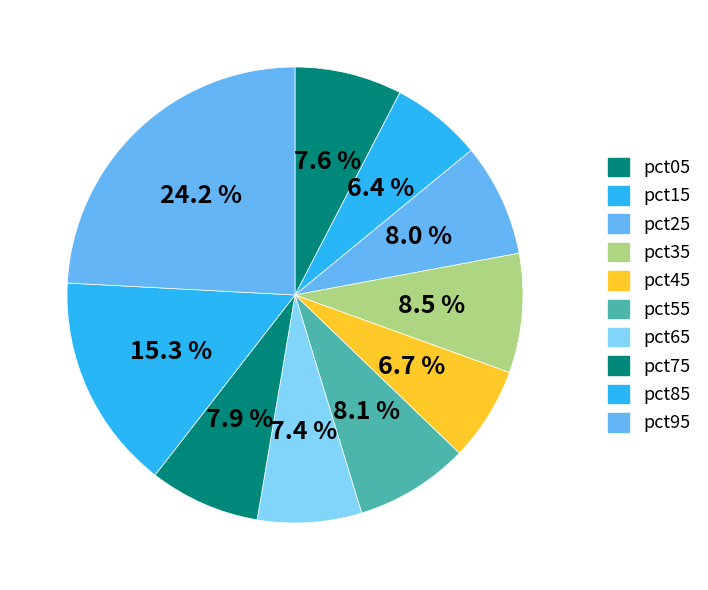

What is the total percentage of pct35 and pct45?

15.1%